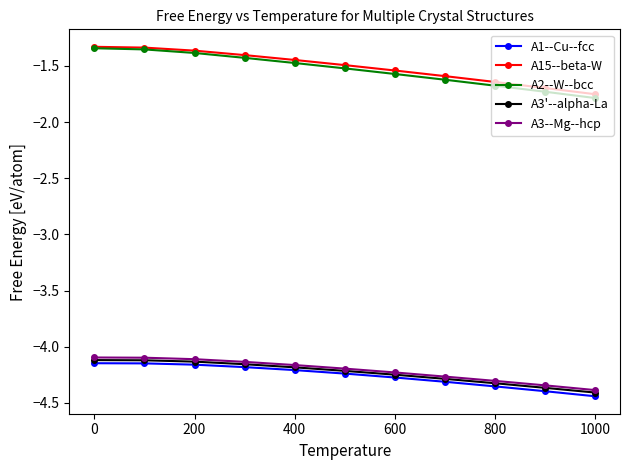

Which series has the widest spread of values?

A2--W--bcc